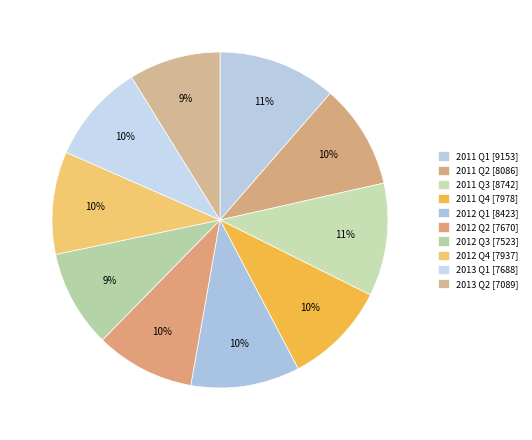

What is the ratio of the value at 2013 Q1 [7688] to the value at 2012 Q3 [7523]?

1.0